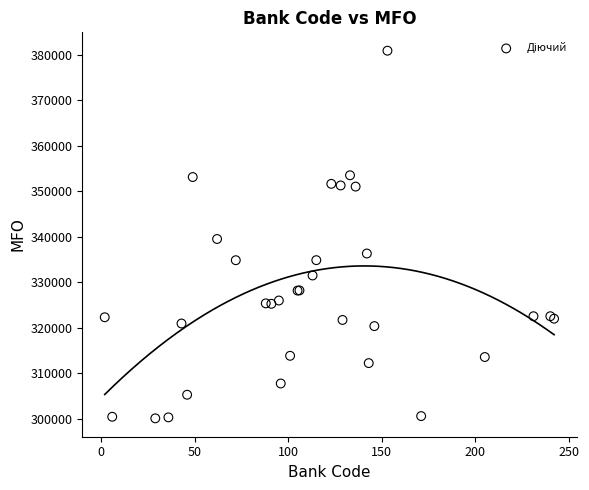

What Y value in the scatter plot is closest to 340478?

339500